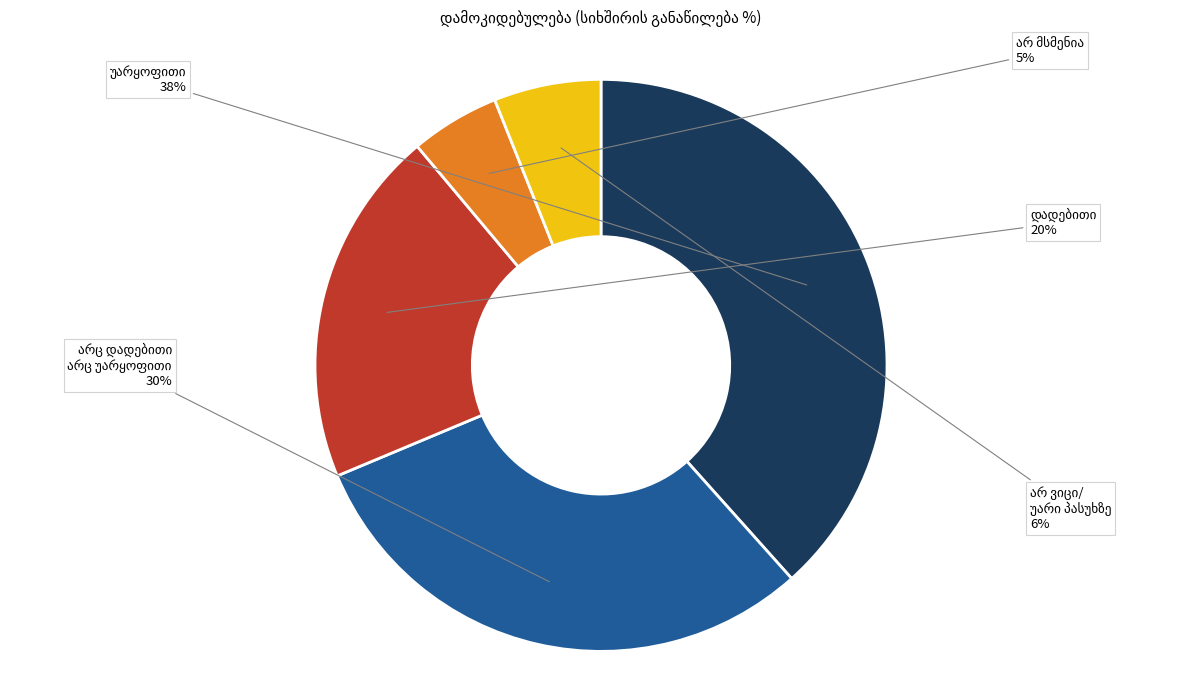

To the nearest percent, what is the average slice percentage?

20%